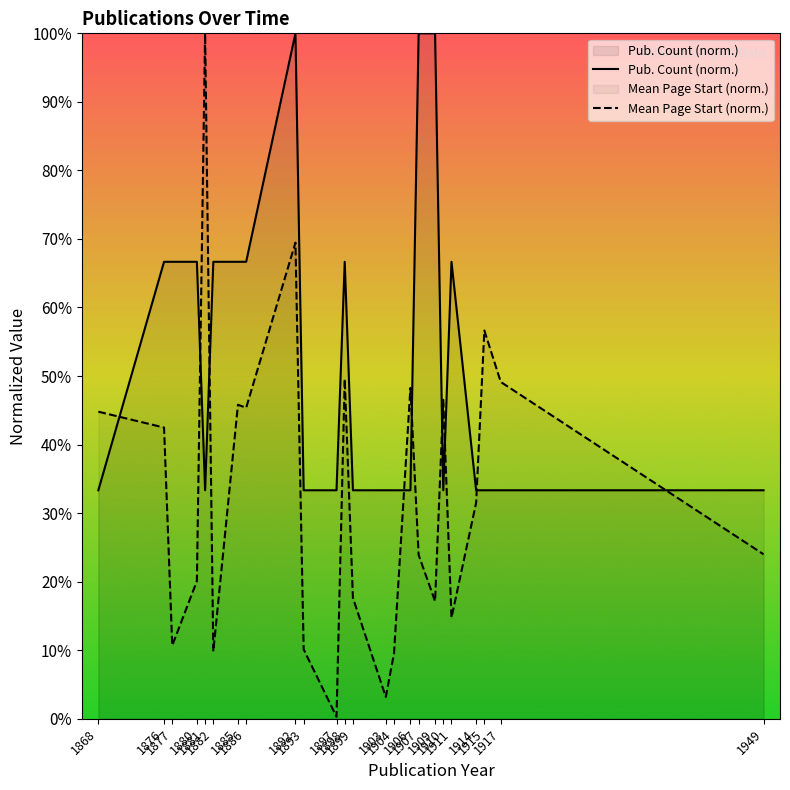

Which series has the largest range (max minus min)?

Mean Page Start (norm.)